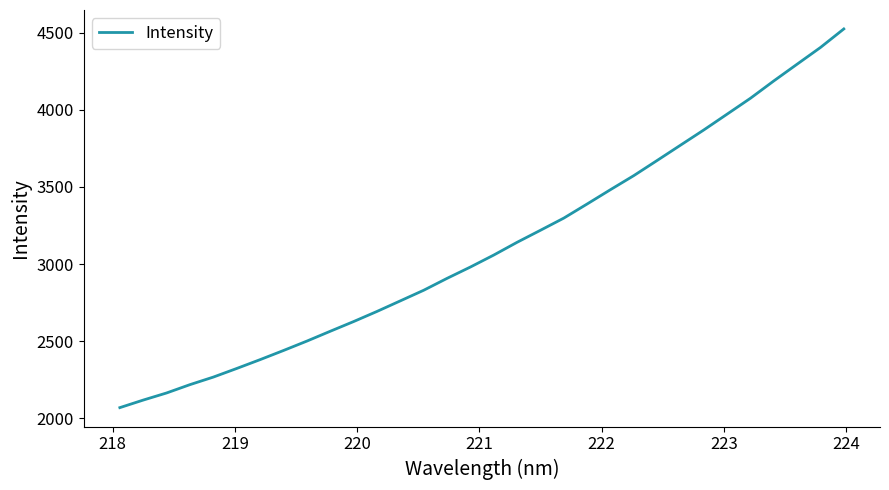

What is the difference between the maximum and minimum values?

2453.0